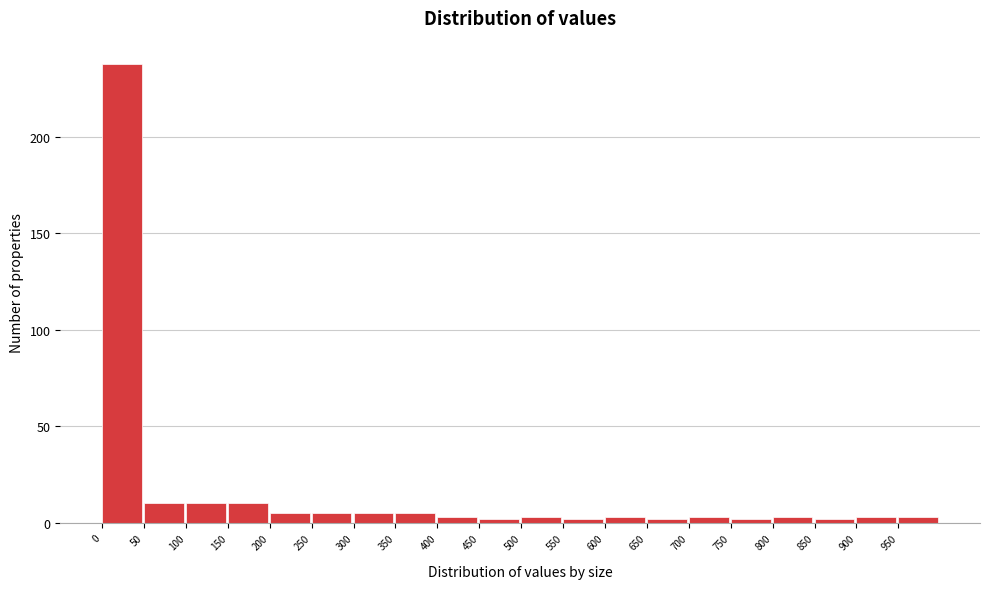

Reading left to right, transcribe this chart: for each bar, give the range it covers on the x-axis and its height. The values are not printed on the chart, so give them approximately, as read against the axis.

0 to 50: 240
50 to 100: 10
100 to 150: 10
150 to 200: 10
200 to 250: 5
250 to 300: 5
300 to 350: 5
350 to 400: 5
400 to 450: under 5
450 to 500: under 5
500 to 550: under 5
550 to 600: under 5
600 to 650: under 5
650 to 700: under 5
700 to 750: under 5
750 to 800: under 5
800 to 850: under 5
850 to 900: under 5
900 to 950: under 5
950 to 1000: under 5